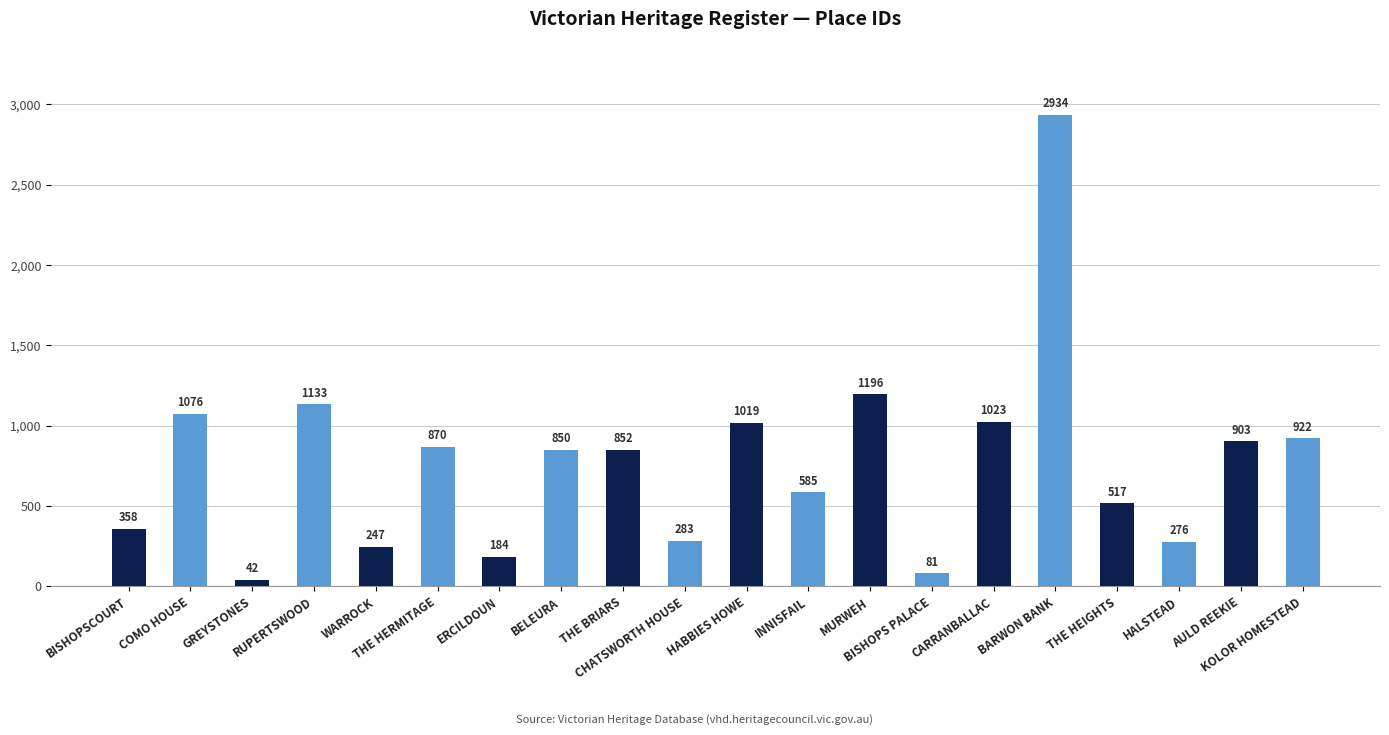

What is the change in value from THE HEIGHTS to HALSTEAD?

-241